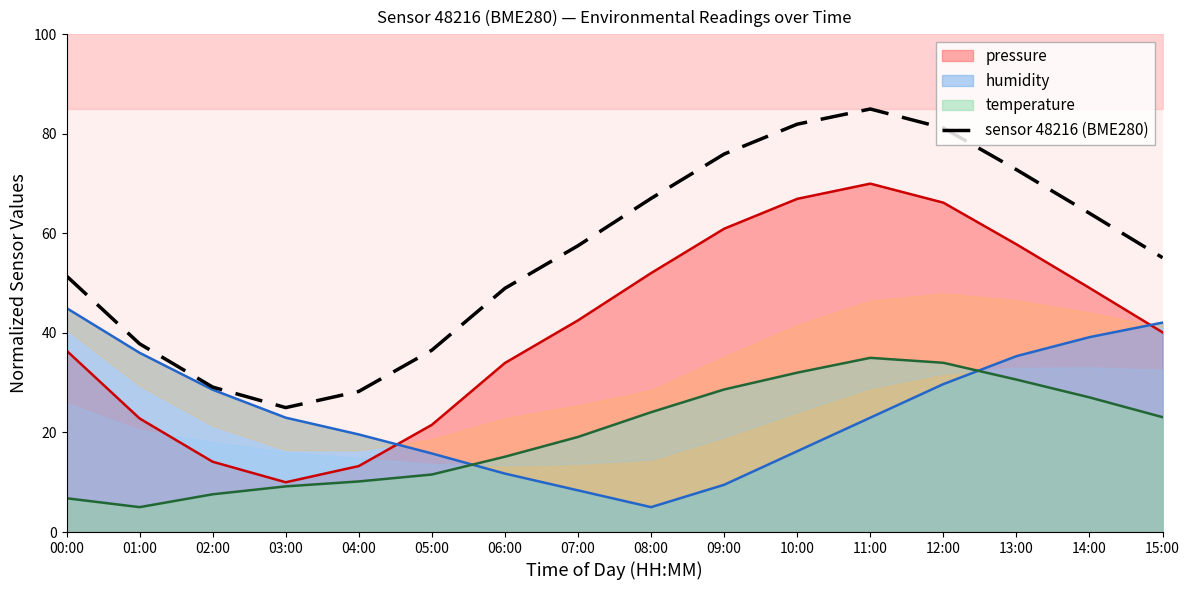

Is it true that the value at 07:00 is 37.8?

False